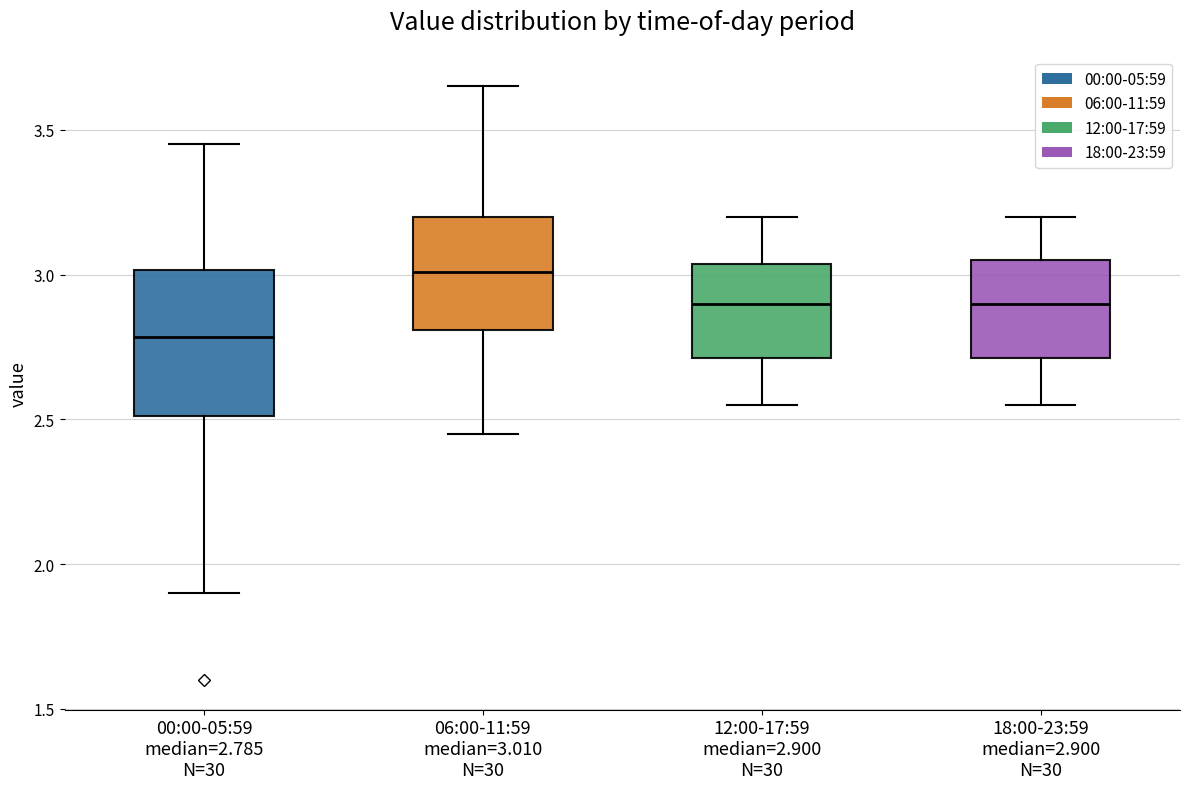

Which box is the tallest, from its lower edge to its upper edge?

00:00-05:59 median=2.785 N=30